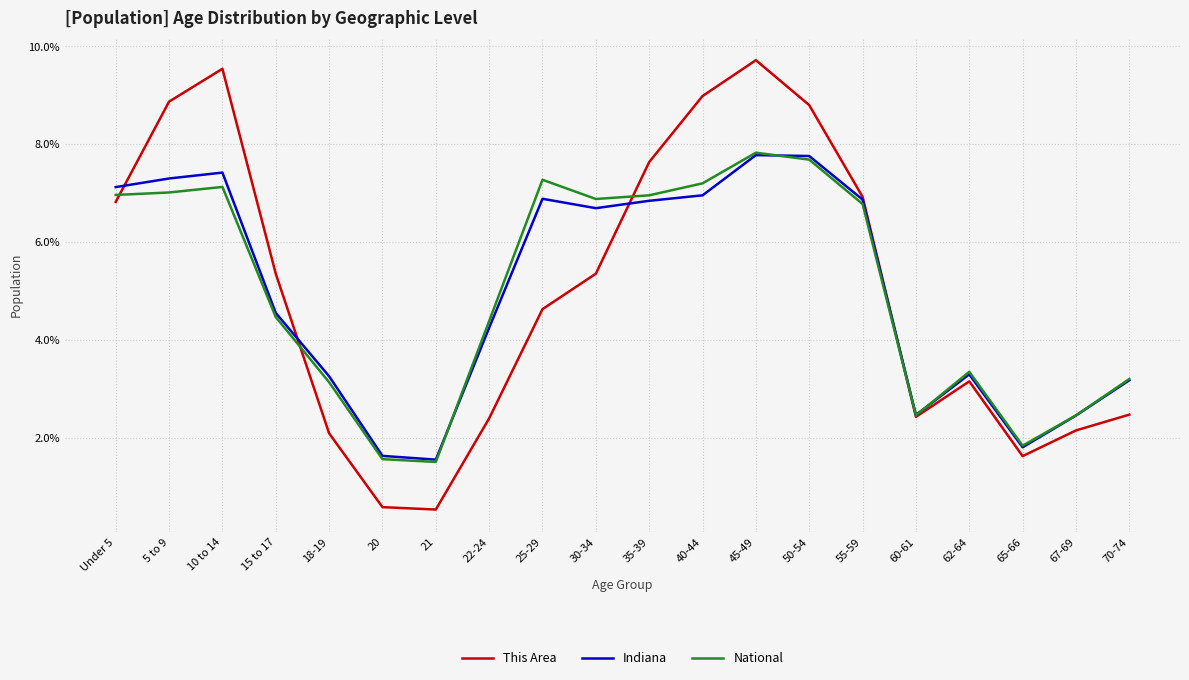

What is the sum of the National values at 30-34 and 5 to 9?

13.9